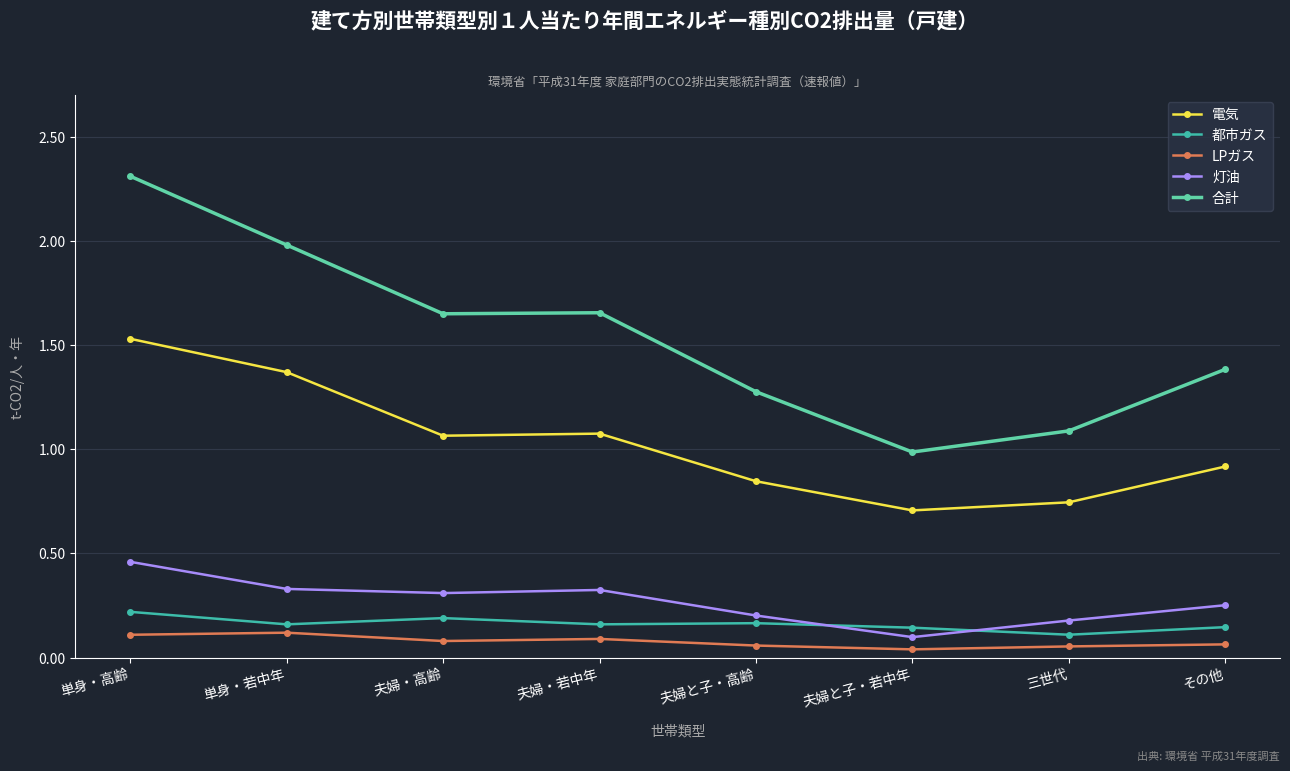

Where is 都市ガス nearest to the value 0?

三世代